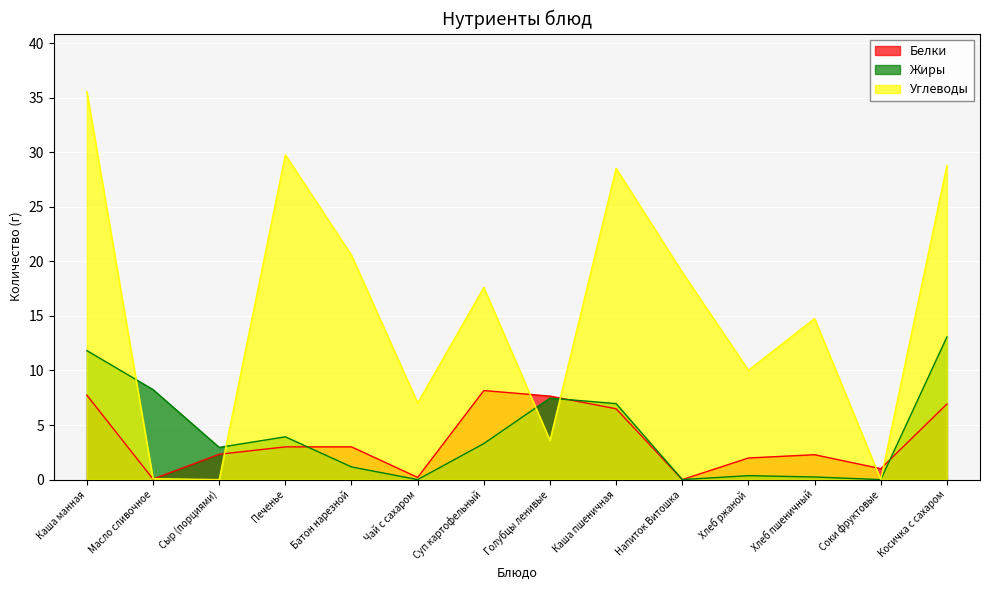

Between Голубцы ленивые and Косичка с сахаром, which is larger?

Голубцы ленивые